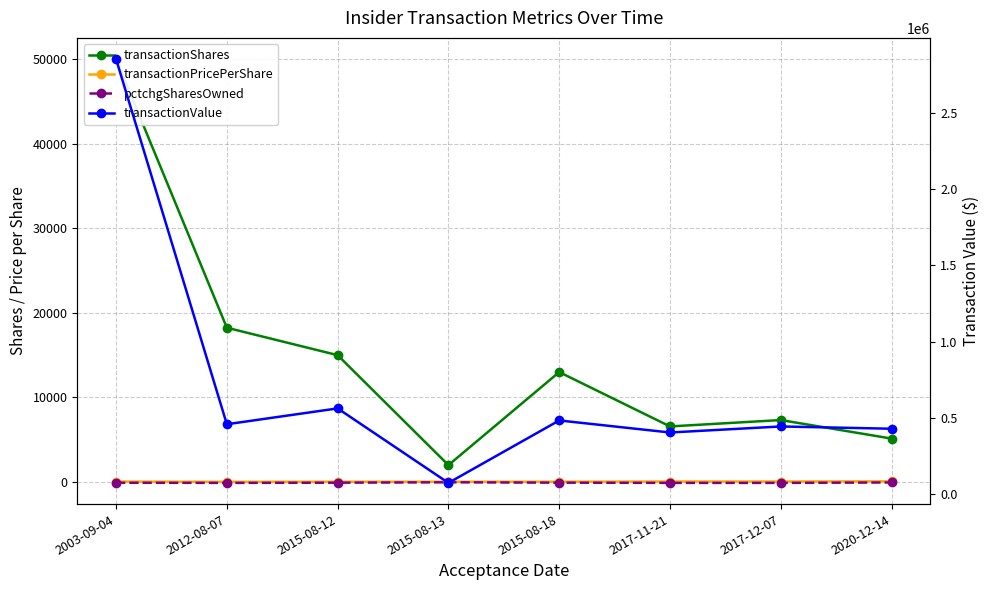

How many interior local valleys does the transactionShares series have?

2